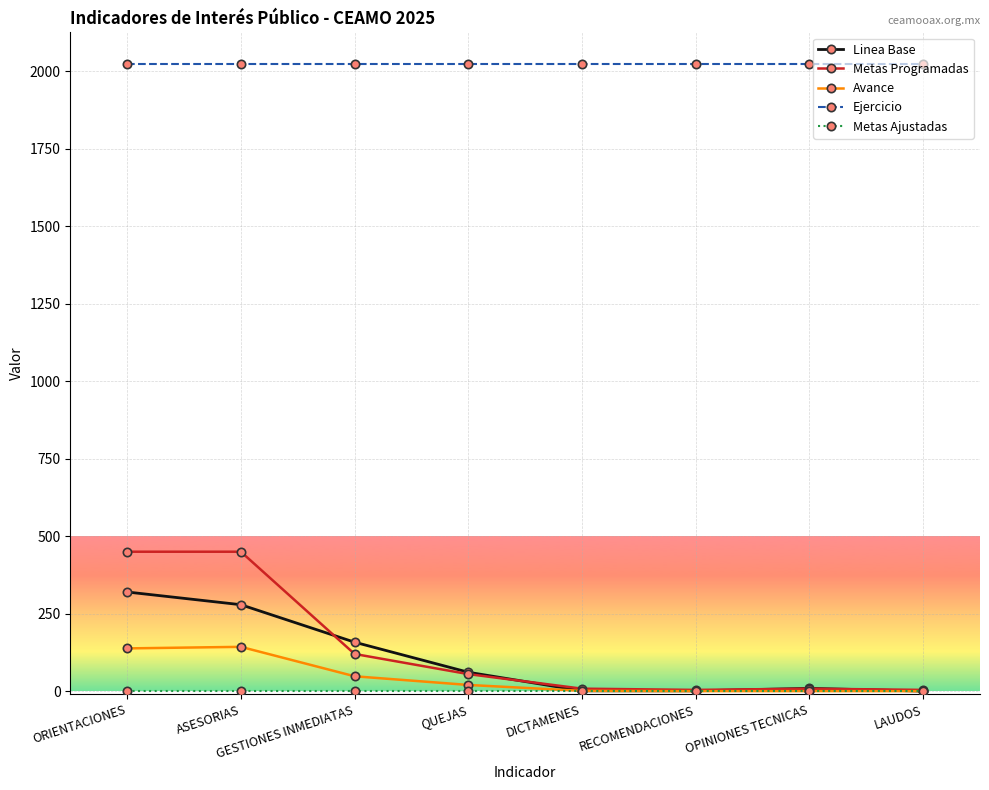

How many distinct data groups are displayed?

5